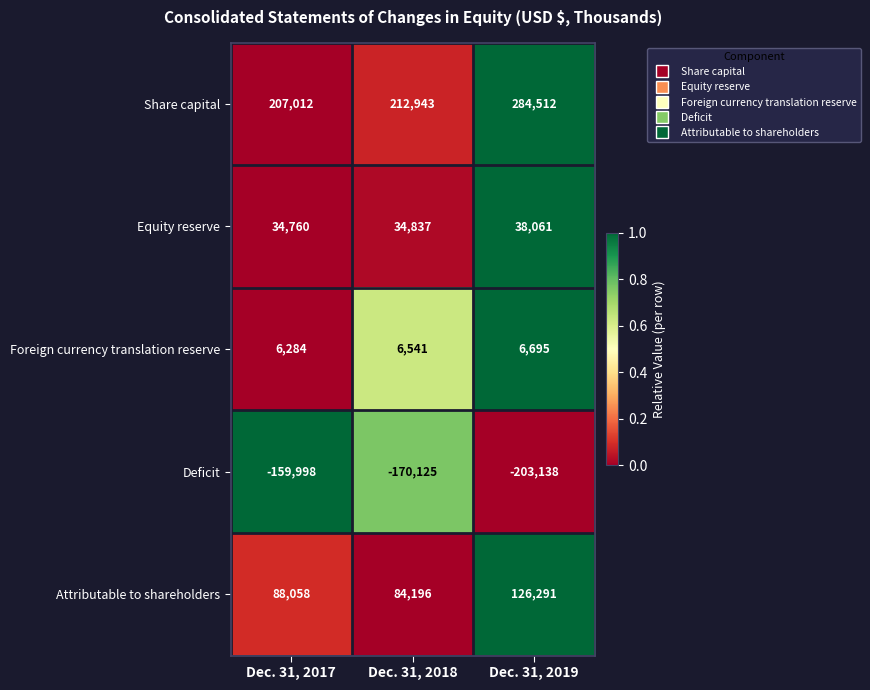

What is the sum of the Share capital values at Dec. 31, 2017 and Dec. 31, 2018?

419955